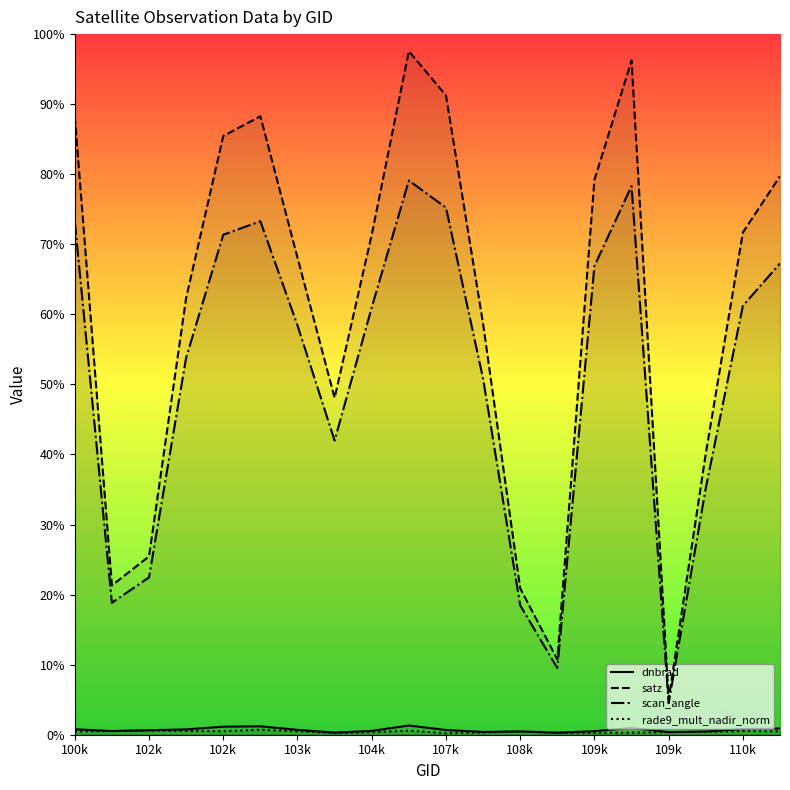

Is this an area chart (filled region under the line)?

No